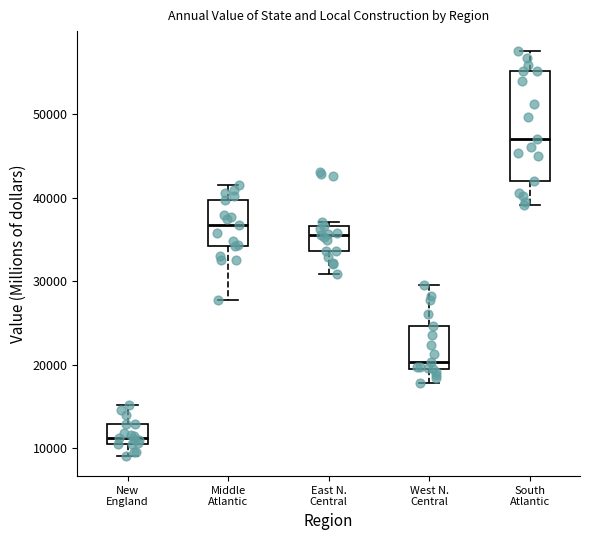

Reading left to right, transcribe this box plot: for each box, give where its median line is, the range the box spans, and where its two whiskers end, as read against the y-axis. The values are not printed on the chart, so give them approximately, as read against the axis.

New England: median 11000 (just above the box's lower edge), box 11000 to 13000, whiskers 9000 to 15000
Middle Atlantic: median 37000, box 34000 to 40000, whiskers 28000 to 41000
East N. Central: median 36000, box 34000 to 37000, whiskers 31000 to 37000 (just above the box's upper edge)
West N. Central: median 20000 (just above the box's lower edge), box 20000 to 25000, whiskers 18000 to 30000
South Atlantic: median 47000, box 42000 to 55000, whiskers 39000 to 58000